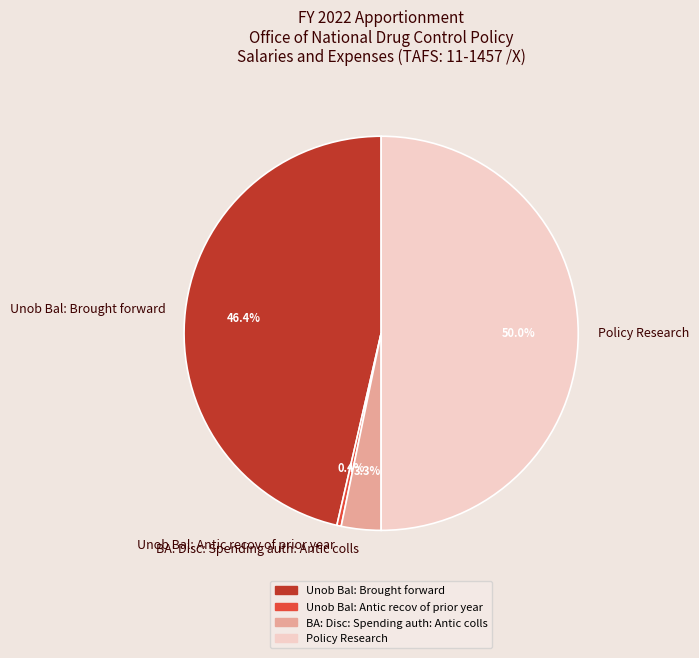

Between Unob Bal: Brought forward and Unob Bal: Antic recov of prior year, which is larger?

Unob Bal: Brought forward